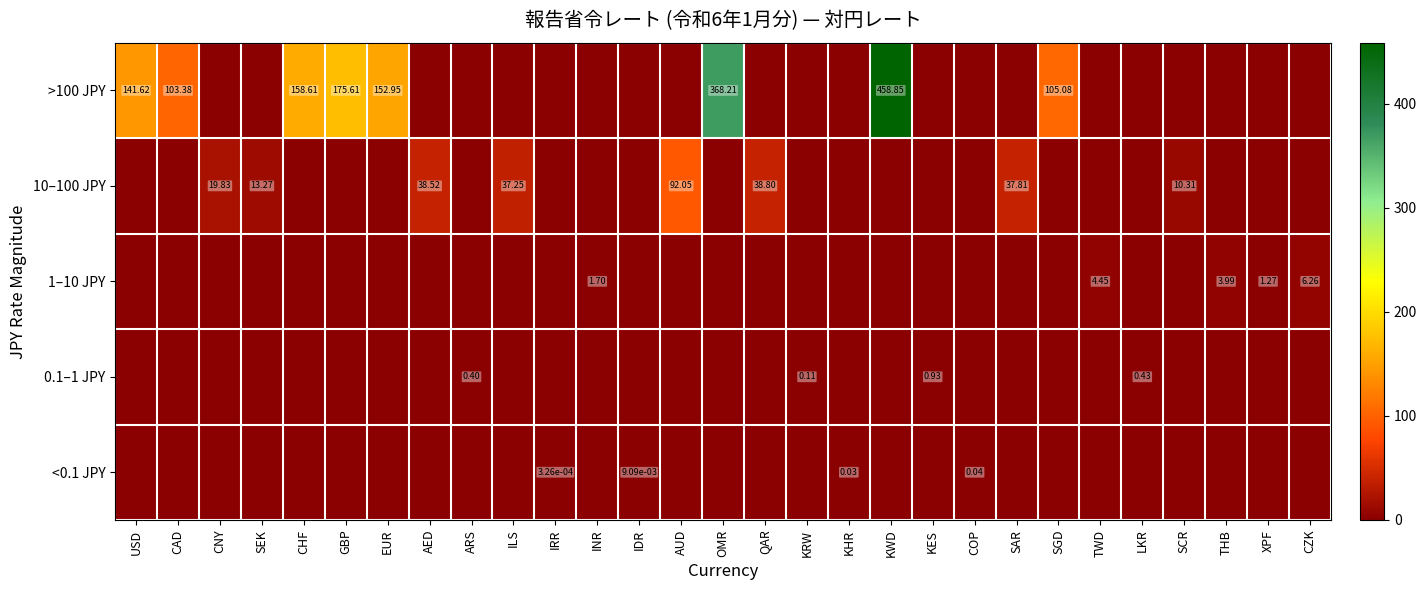

At how many categories does at least one series exceed 426?

1